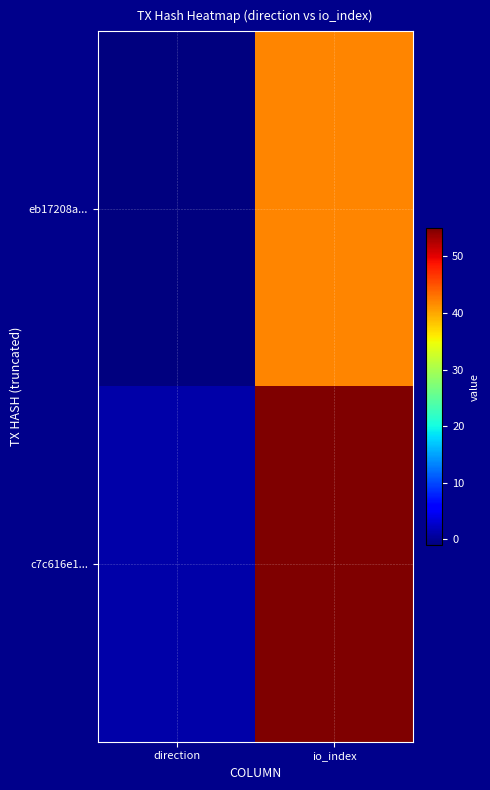

Rank the series by their average value, from lowest to highest.

eb17208a..., c7c616e1...